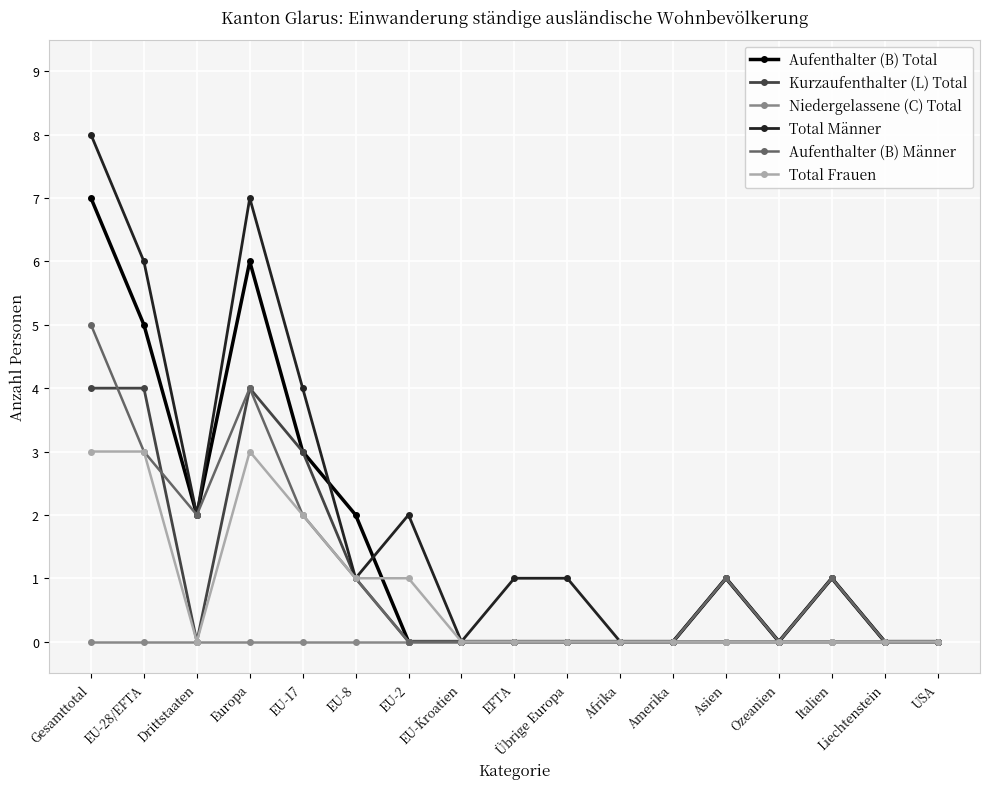

How many lines are shown in the chart?

6